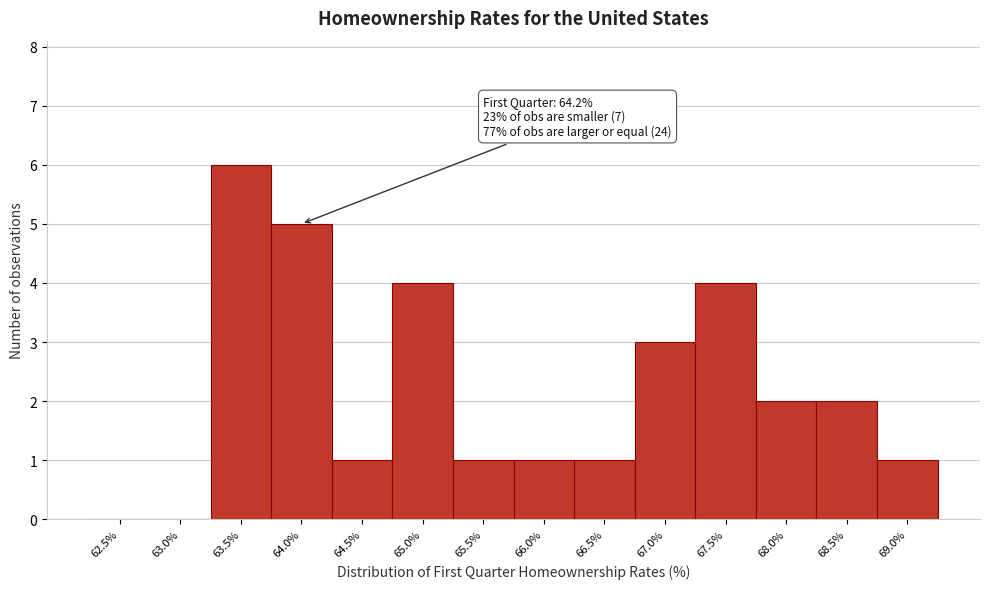

Reading left to right, list all the values displayed in this chart.

62.5%=0	63.0%=0	63.5%=6	64.0%=5	64.5%=1	65.0%=4	65.5%=1	66.0%=1	66.5%=1	67.0%=3	67.5%=4	68.0%=2	68.5%=2	69.0%=1